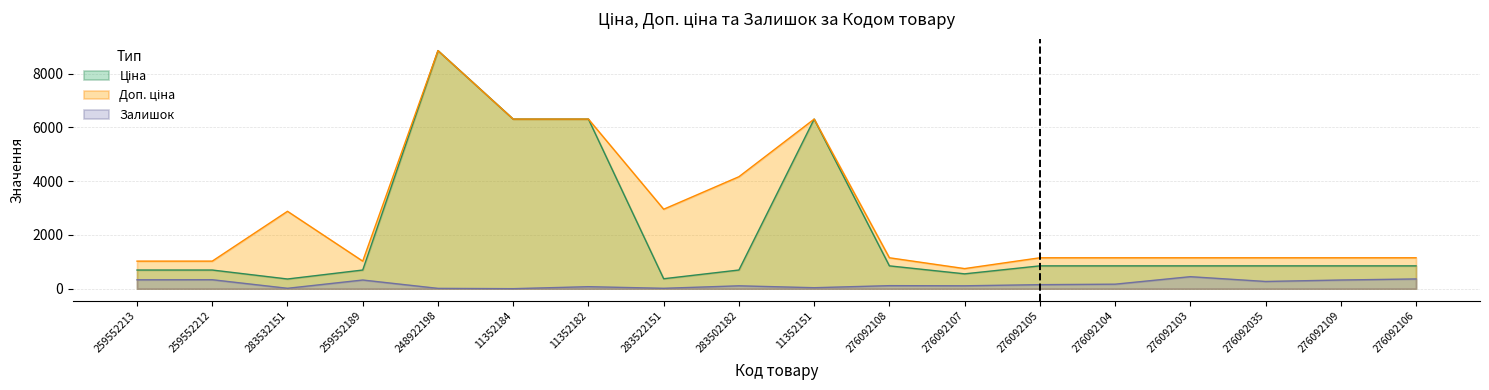

Reading left to right, transcribe all the data shown in this chart.

Ціна: 259552213=693.7	259552212=693.7	283532151=359.9	259552189=693.7	248922198=8856.7	11352184=6308.8	11352182=6308.8	283522151=369.5	283502182=694.3	11352151=6308.8	276092108=848.4	276092107=551.5	276092105=848.4	276092104=848.4	276092103=848.4	276092035=848.4	276092109=848.4	276092106=848.4
Доп. ціна: 259552213=1024.6	259552212=1024.6	283532151=2878.8	259552189=1024.6	248922198=8856.7	11352184=6308.8	11352182=6308.8	283522151=2955.8	283502182=4165.6	11352151=6308.8	276092108=1149.7	276092107=747.0	276092105=1149.7	276092104=1149.7	276092103=1149.7	276092035=1149.7	276092109=1149.7	276092106=1149.7
Залишок: 259552213=330.0	259552212=333.0	283532151=14.0	259552189=322.0	248922198=11.0	11352184=0.0	11352182=74.0	283522151=14.0	283502182=106.0	11352151=36.0	276092108=112.0	276092107=107.0	276092105=149.0	276092104=167.0	276092103=446.0	276092035=268.0	276092109=322.0	276092106=362.0